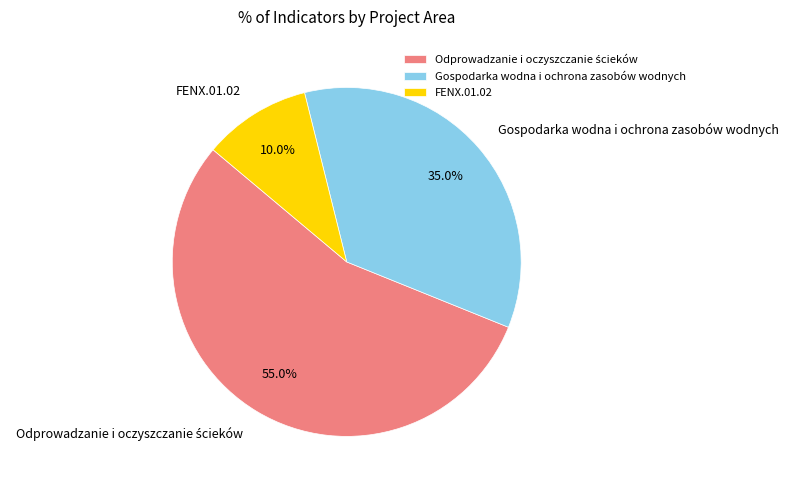

What is the smallest slice in the pie chart?

FENX.01.02